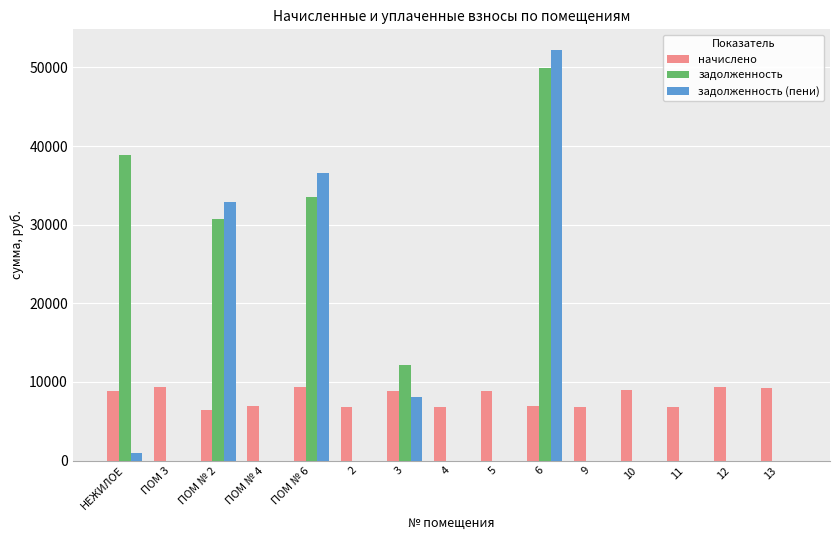

Is it true that начислено equals 9178.4 at 13?

True